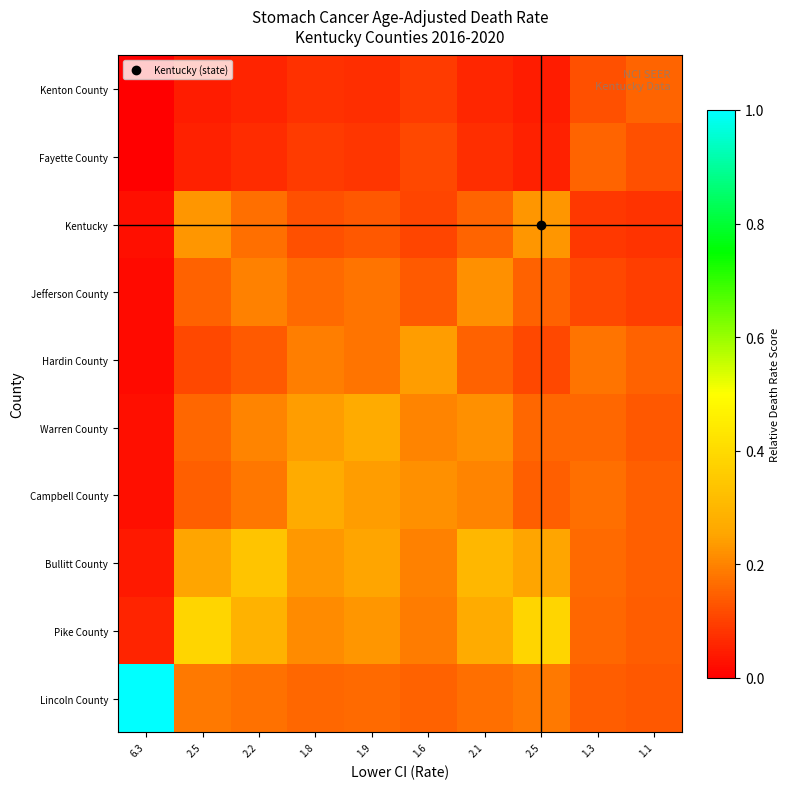

At which category does the chart reach its minimum across all series?

6.3